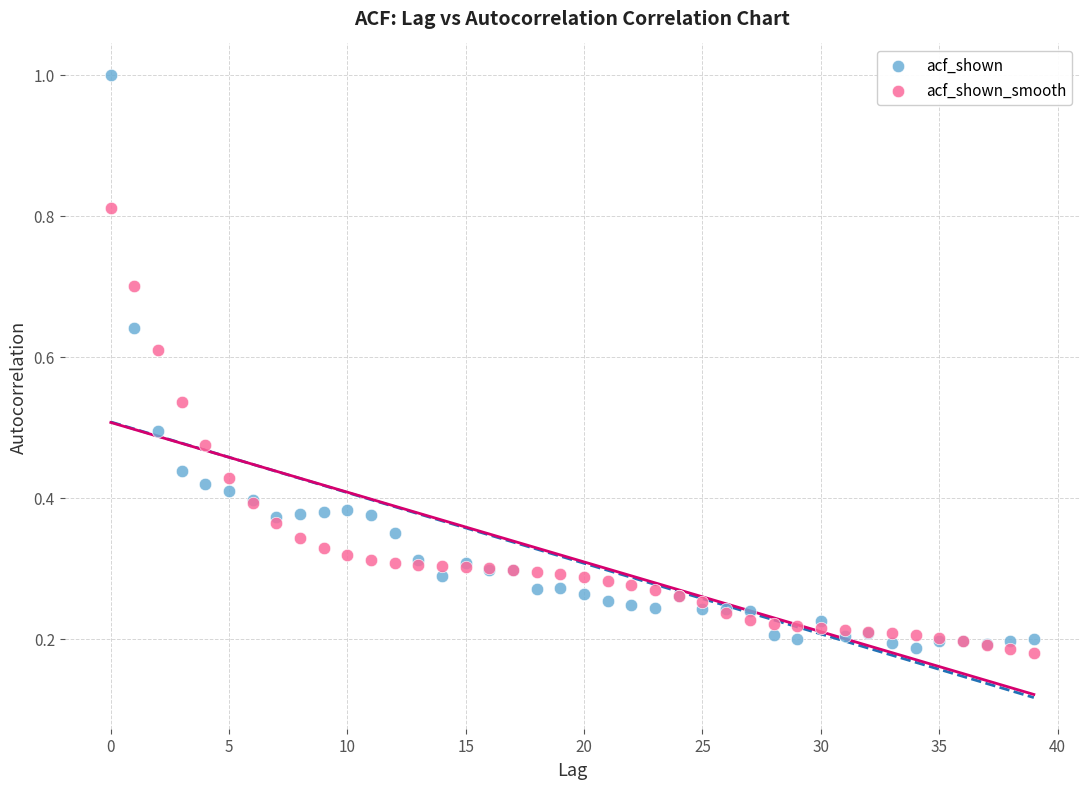

What are all the series names shown in the legend?

acf_shown, acf_shown_smooth